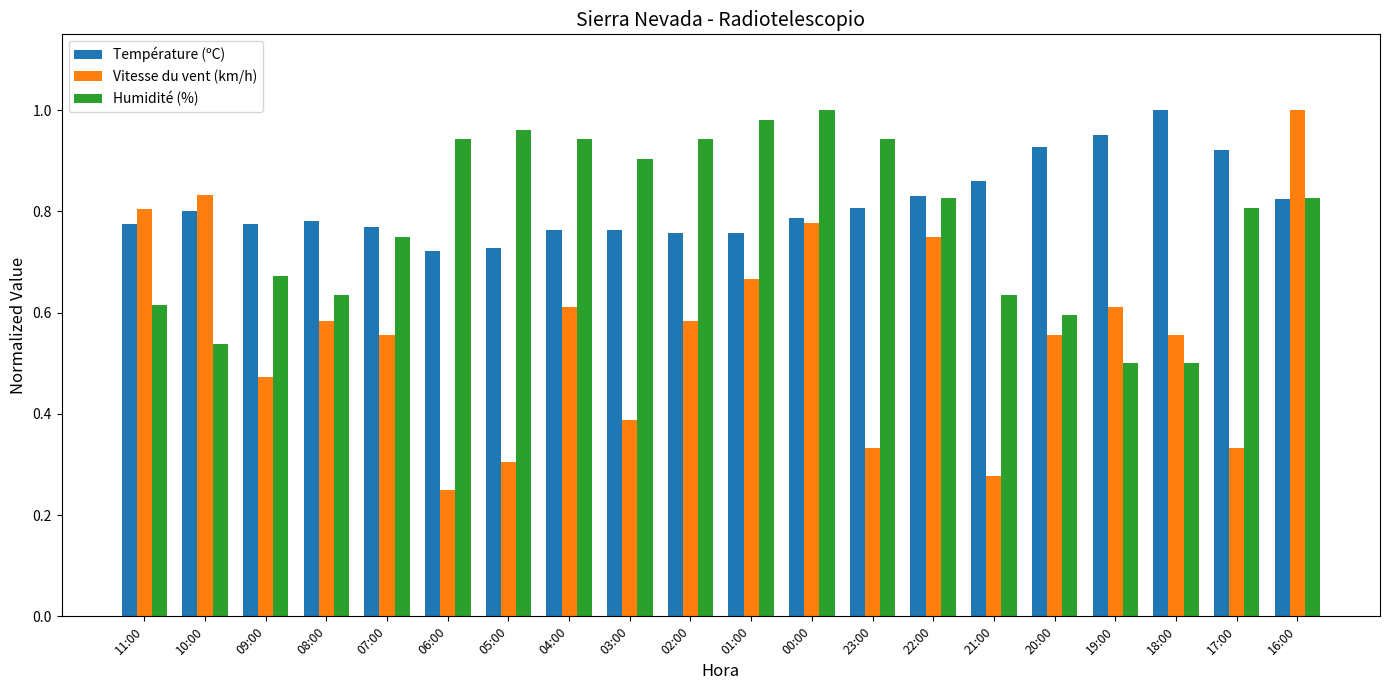

Which series has the widest spread of values?

Vitesse du vent (km/h)